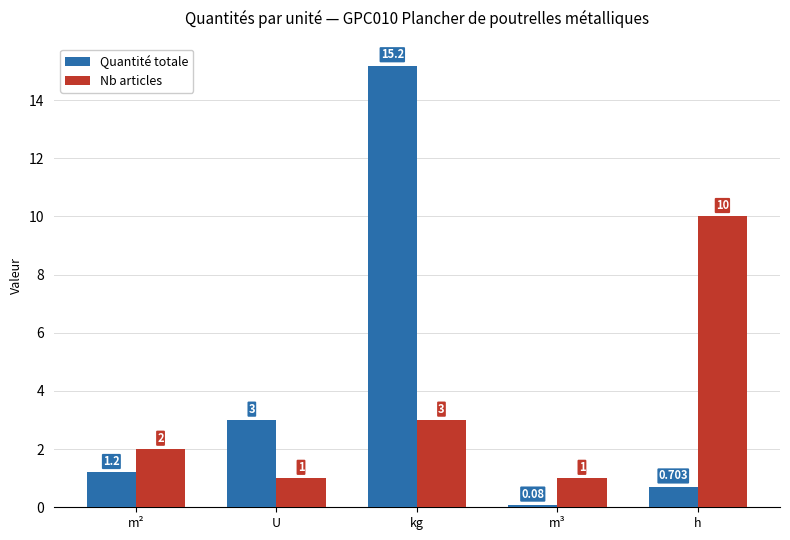

Is the value of Quantité totale at kg greater than the value of Nb articles at kg?

Yes